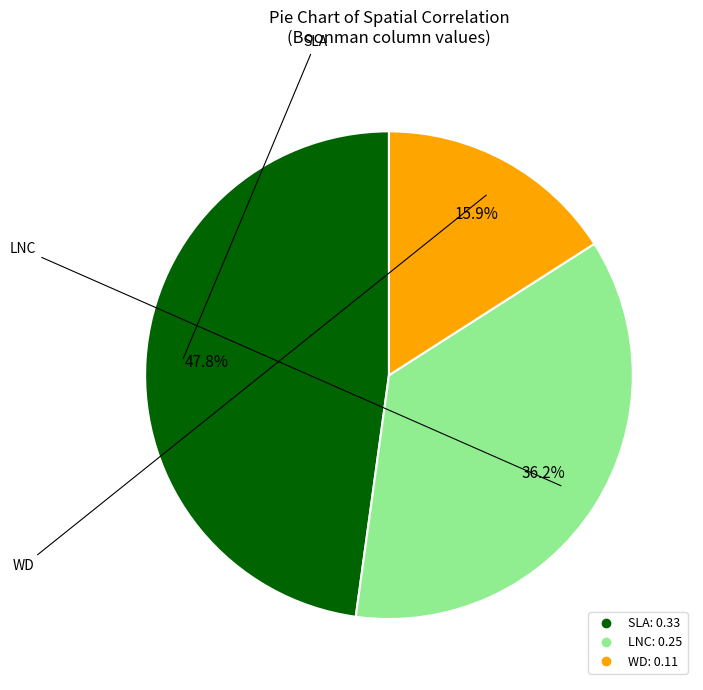

To the nearest percent, what percentage of the pie is SLA?

48%